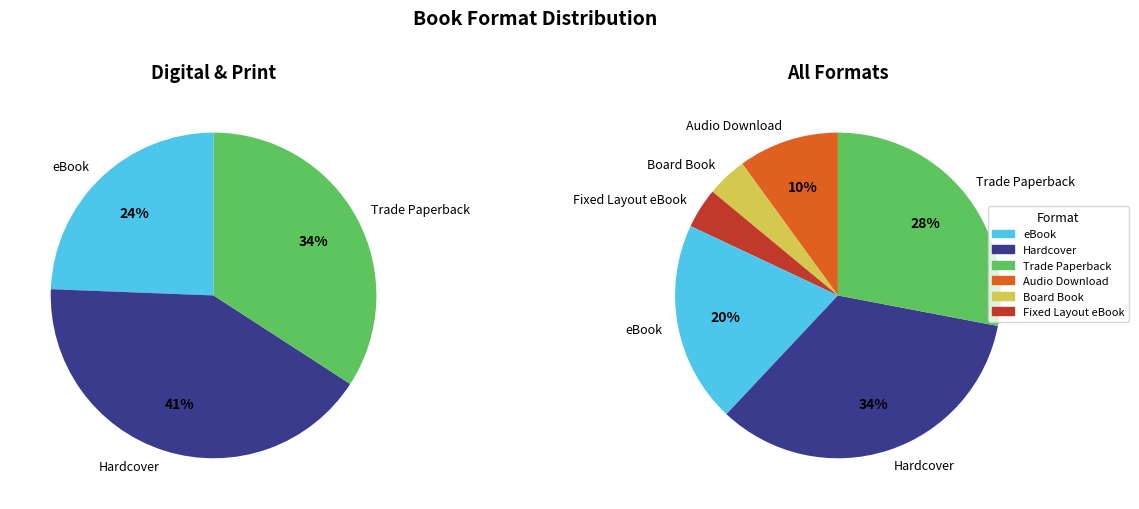

Between eBook and Board Book, which is larger?

eBook